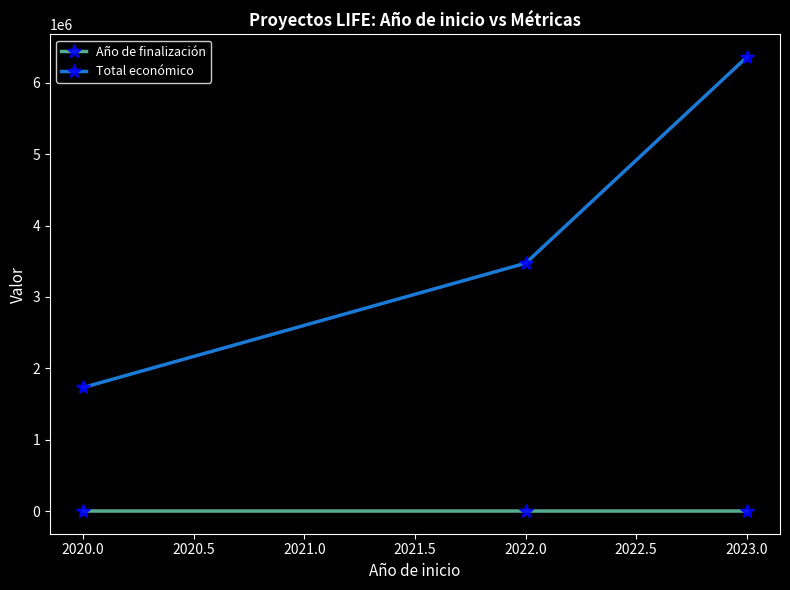

What is the difference between the highest and lowest values at 2020.0?

1730059